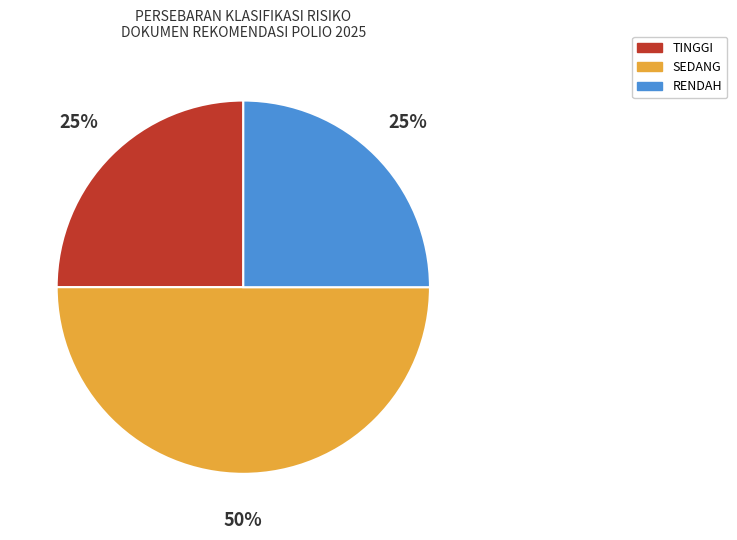

To the nearest percent, what is the difference between the largest and smallest slice percentages?

25%